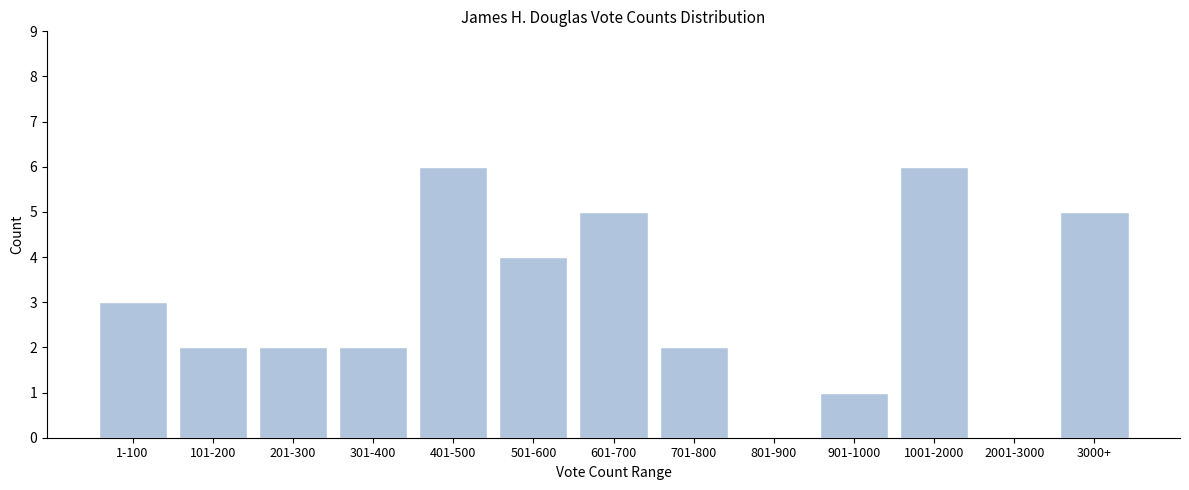

Reading left to right, list all the values displayed in this chart.

1-100=3	101-200=2	201-300=2	301-400=2	401-500=6	501-600=4	601-700=5	701-800=2	801-900=0	901-1000=1	1001-2000=6	2001-3000=0	3000+=5